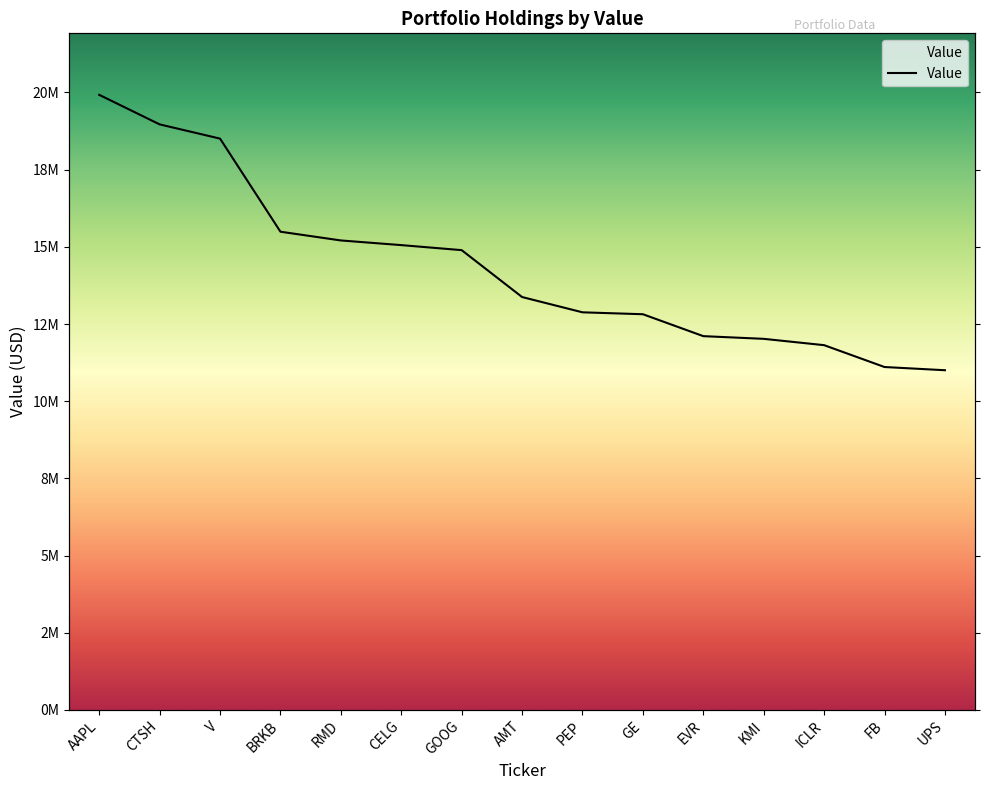

Between GOOG and UPS, which is larger?

GOOG